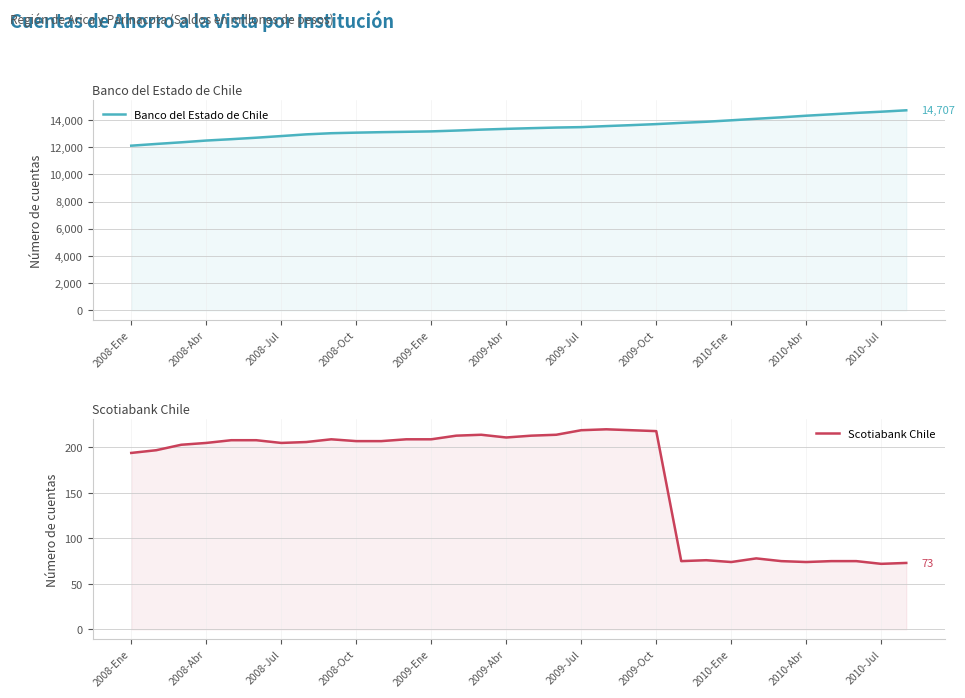

What is the sum of all Banco del Estado de Chile values?

429111